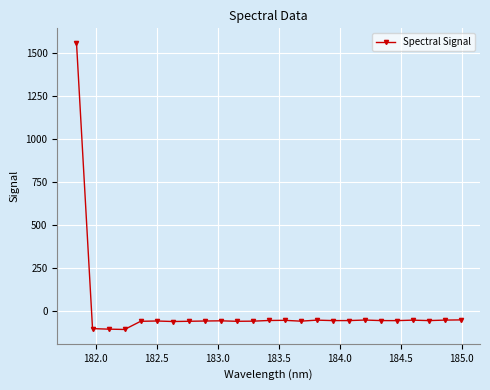

What is the smallest value displayed?

-105.6